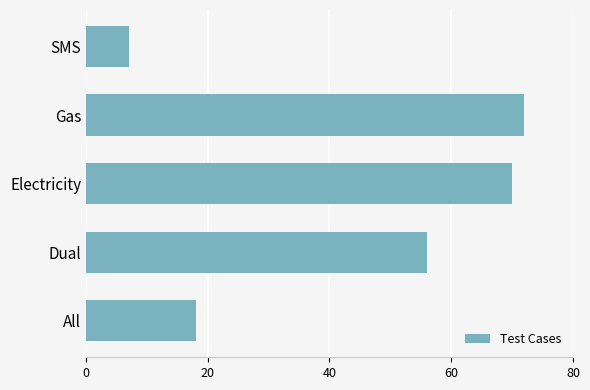

What is the average value?

45